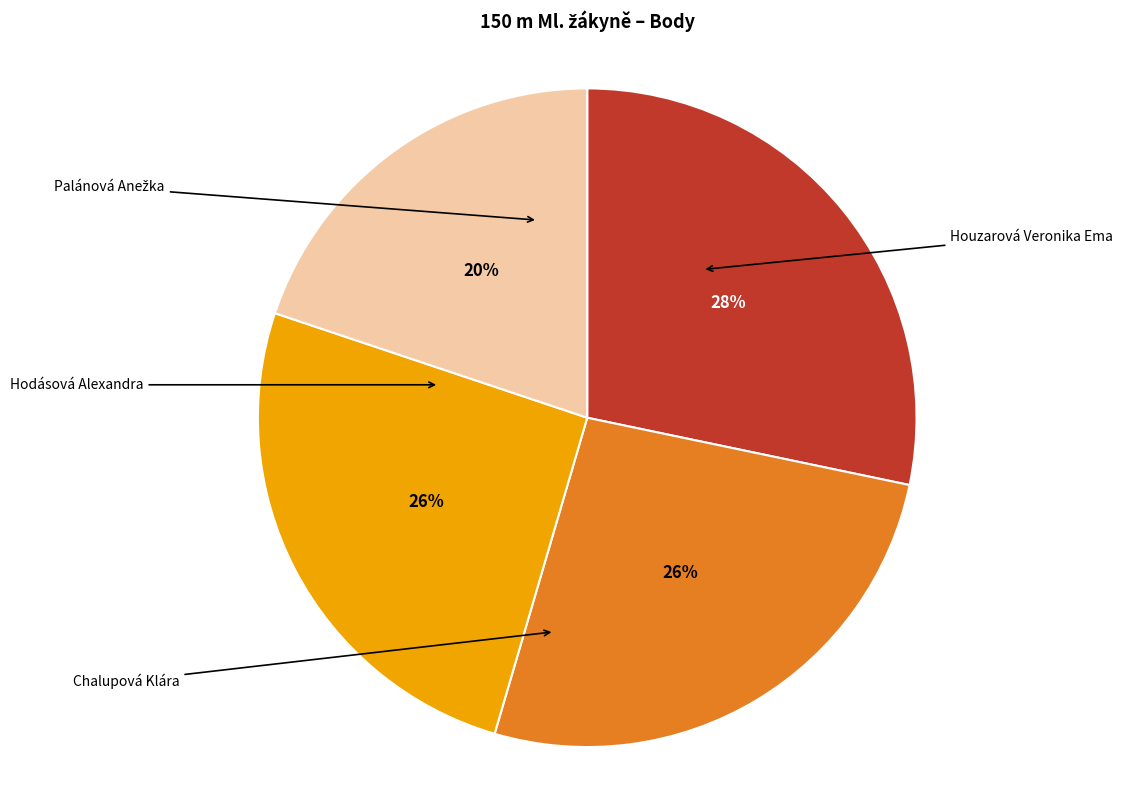

Count the number of slices in the pie.

4